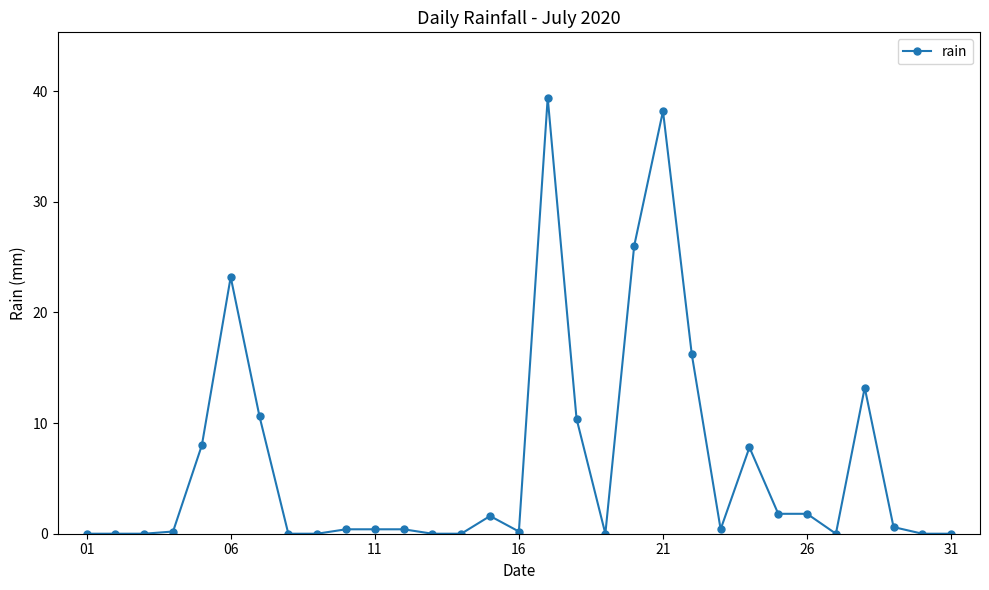

What is the maximum value shown in the chart?

39.4